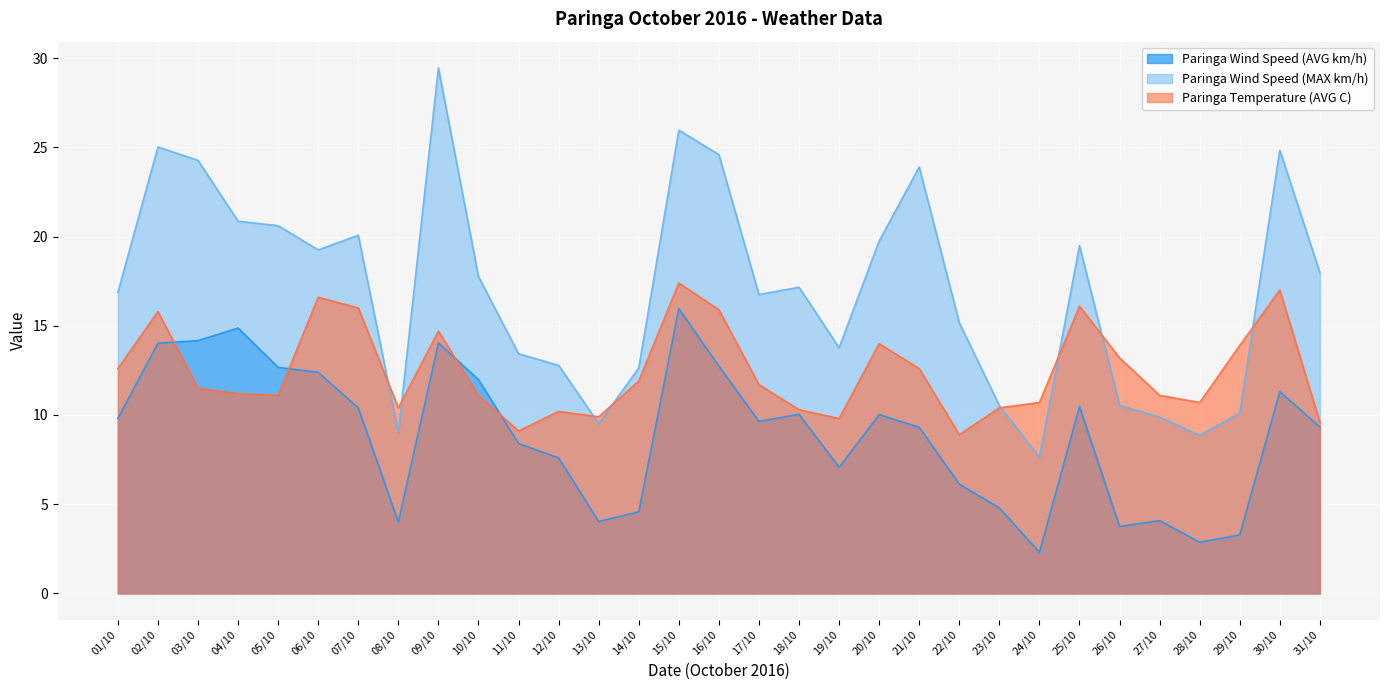

Is it true that Paringa Wind Speed (AVG km/h) equals 14.0 at 02/10?

True